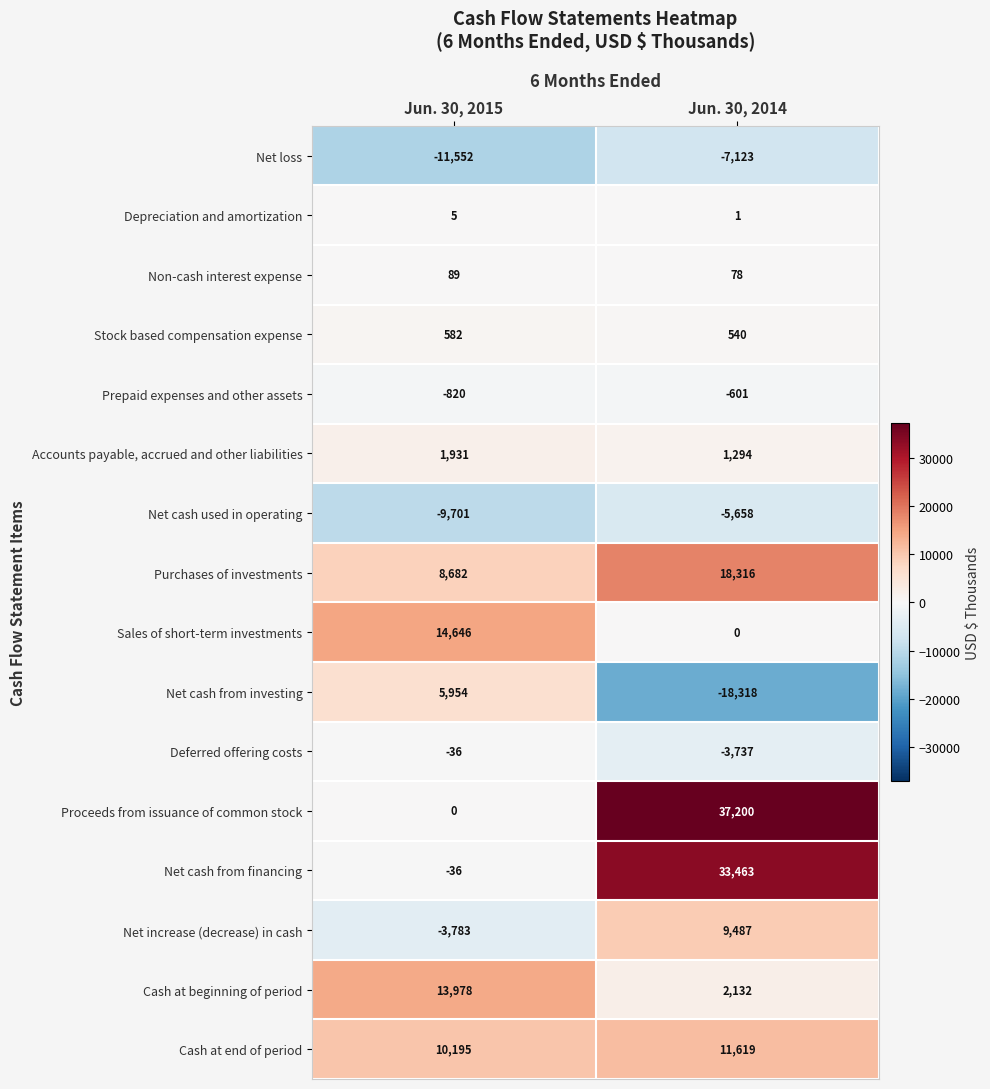

Which series has the largest range (max minus min)?

Proceeds from issuance of common stock